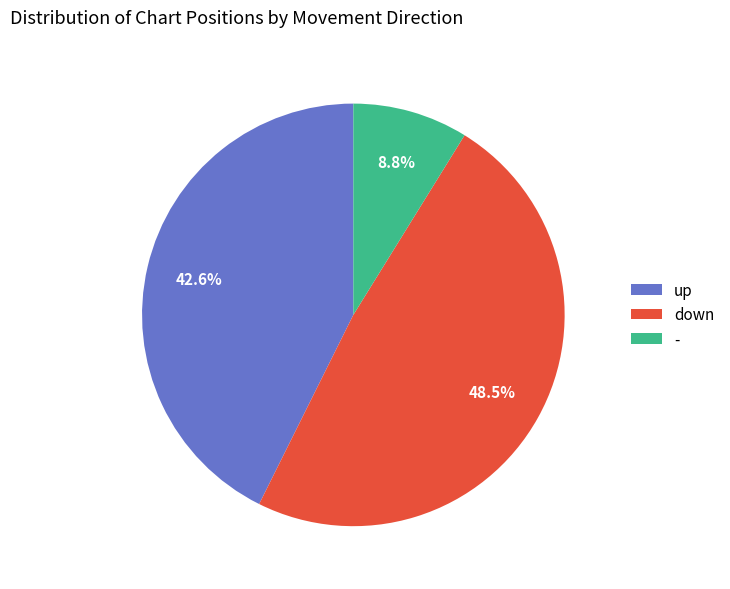

The - slice represents 1% of the pie. True or false?

False